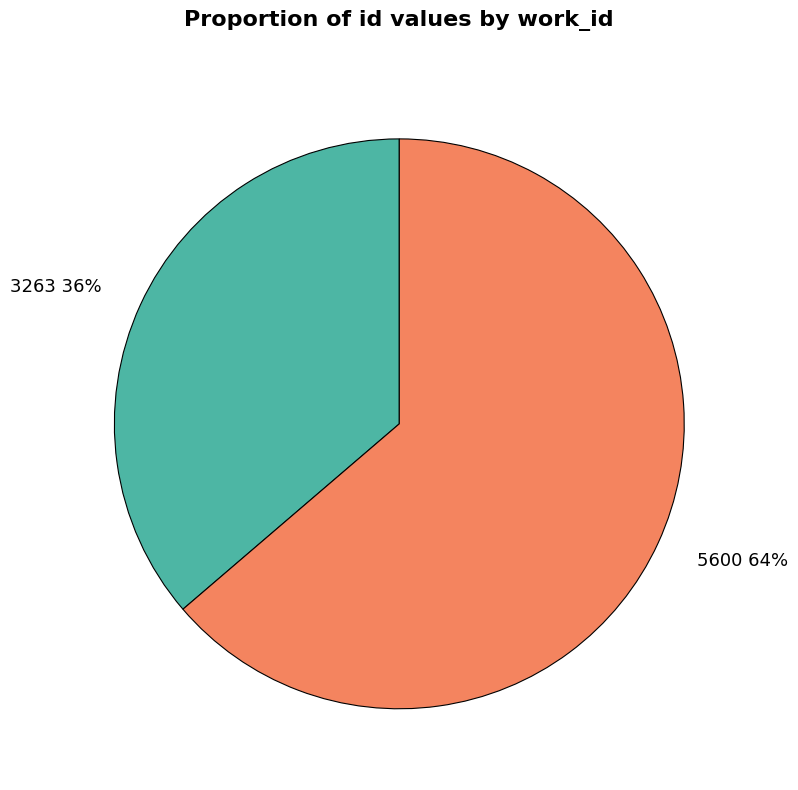

Approximately how many times larger is the value at 3263 compared to 5600?

0.6